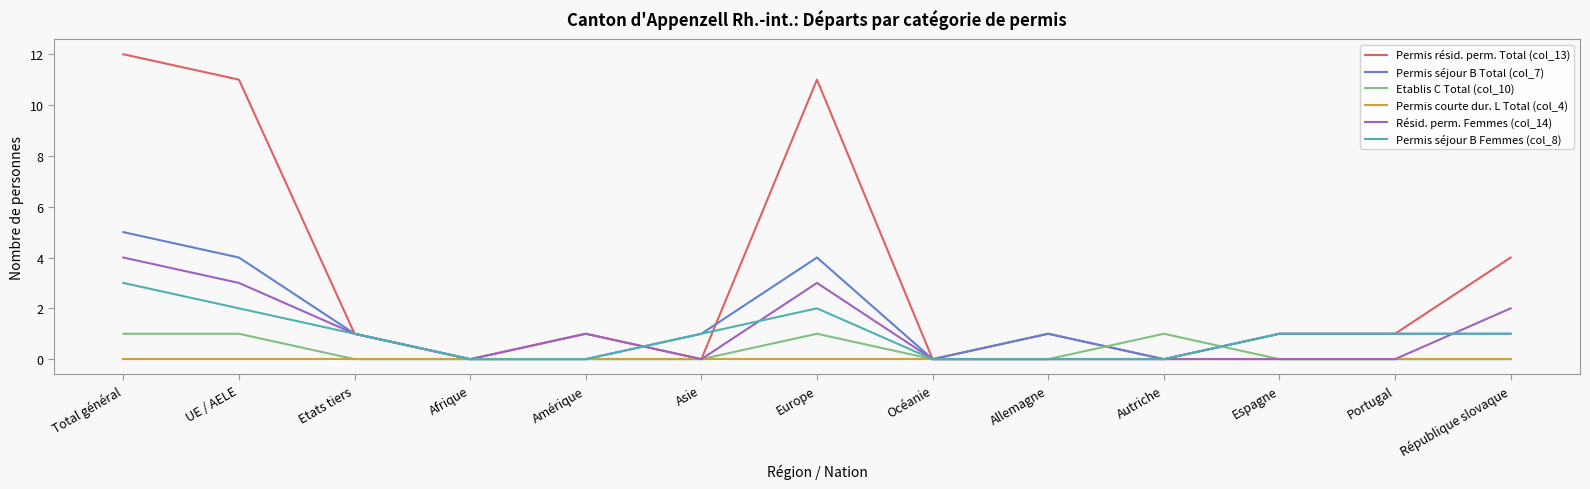

True or false: Résid. perm. Femmes (col_14) and Permis séjour B Femmes (col_8) cross at least once.

True